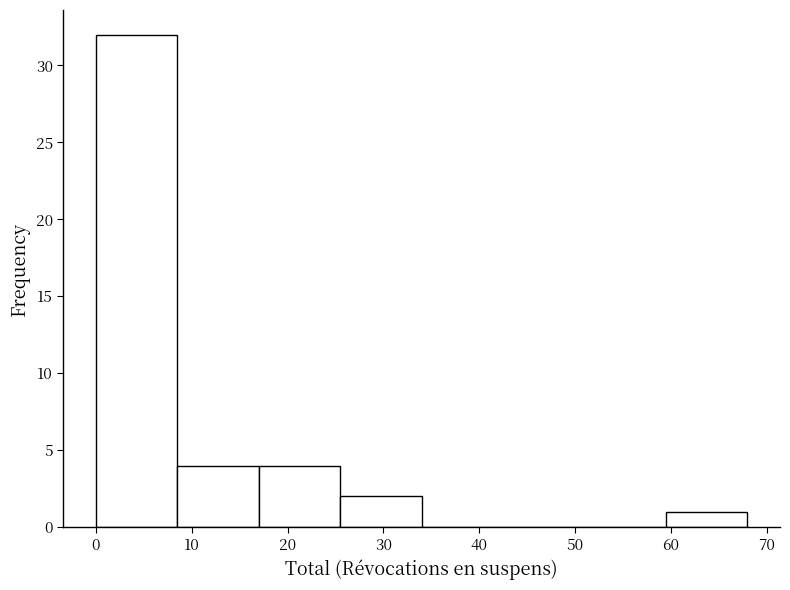

Reading left to right, list every bar in this chart as the range it spans on the x-axis followed by its height. Neither the bar edges nor the heights are printed on the chart, so give them approximately, as read against the axes.

0.0 to 8.5: 32
8.5 to 17.0: 4
17.0 to 25.5: 4
25.5 to 34.0: 2
34.0 to 42.5: 0
42.5 to 51.0: 0
51.0 to 59.5: 0
59.5 to 68.0: 1